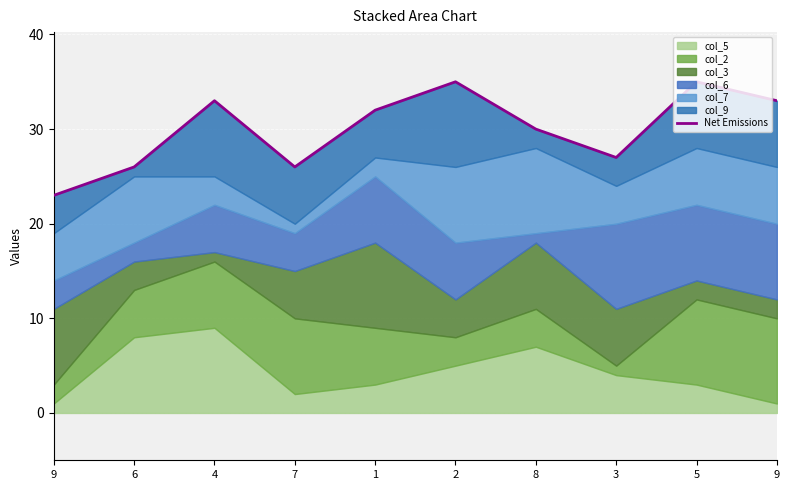

Approximately how many times larger is the value at 6 compared to 2?

0.7